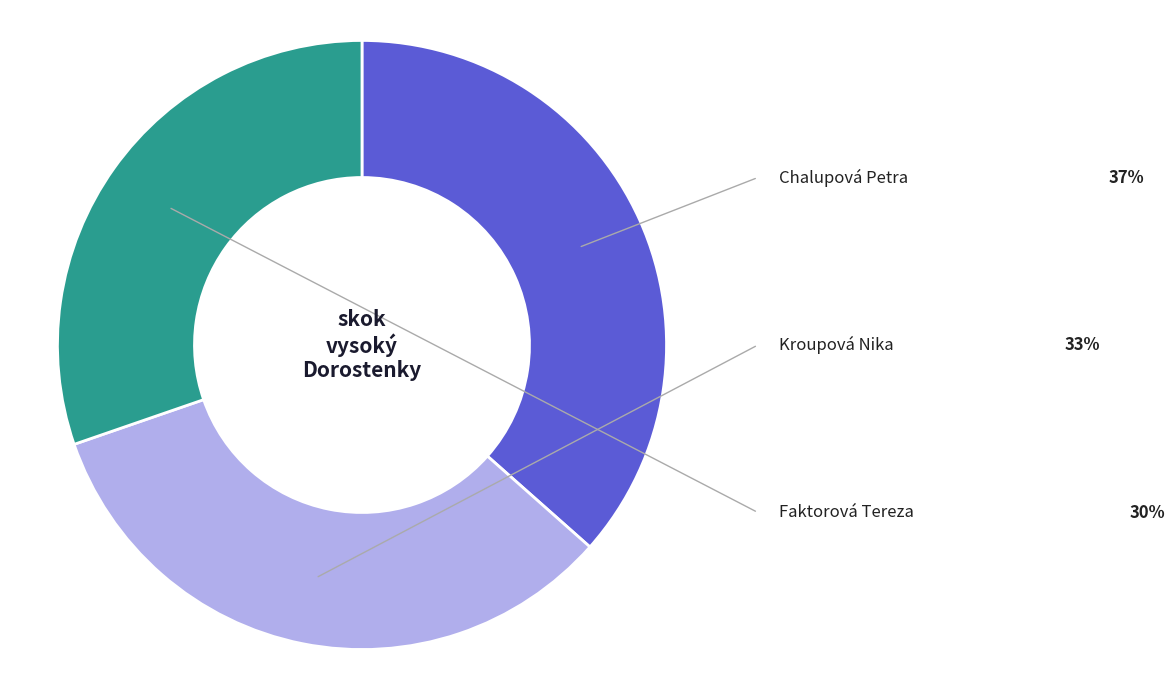

Count the number of slices in the pie.

3